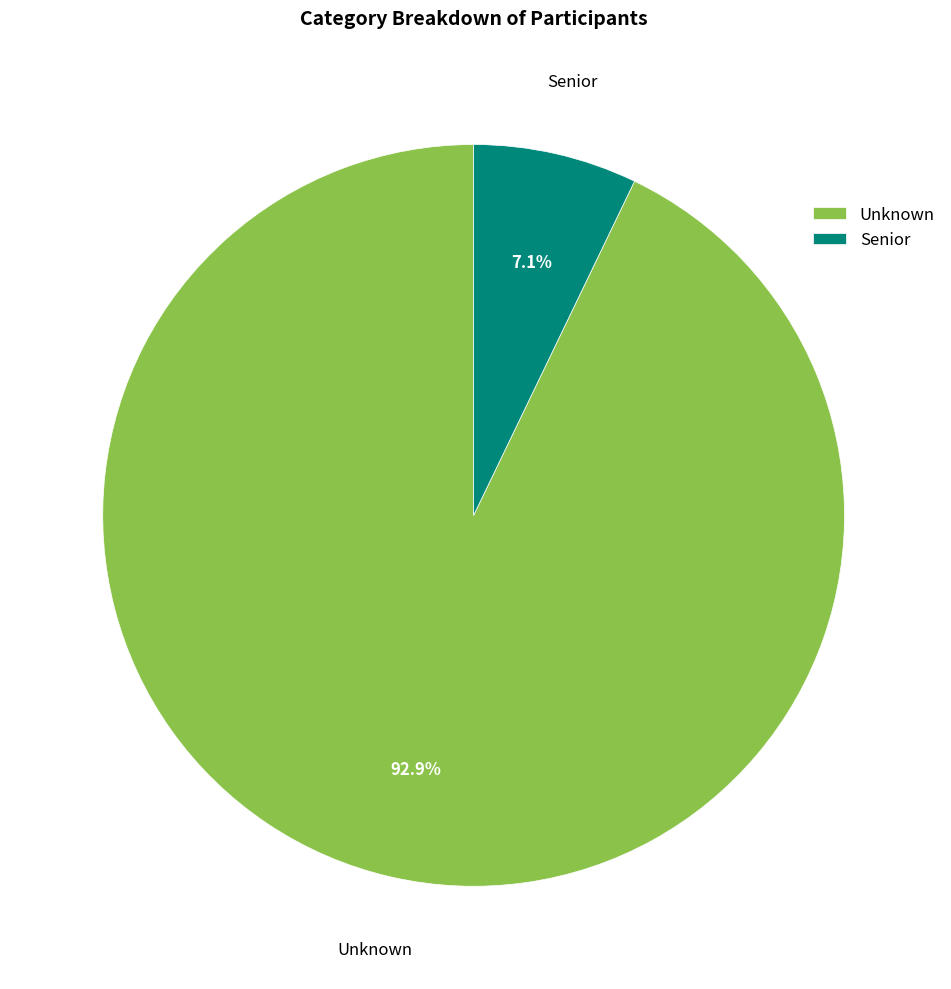

Which category has the smallest portion of the pie?

Senior